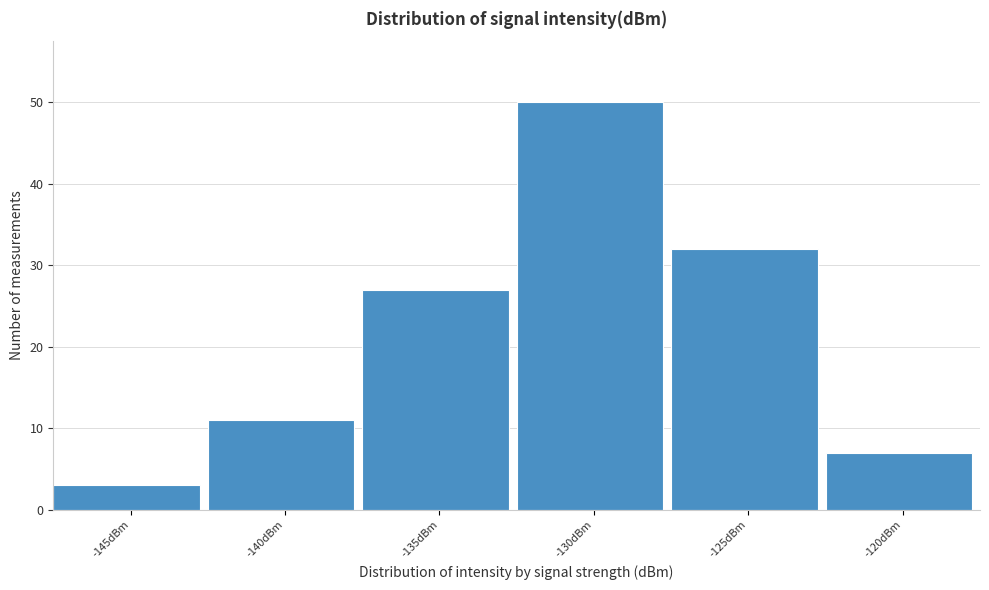

Reading left to right, list all the values displayed in this chart.

3	11	27	50	32	7